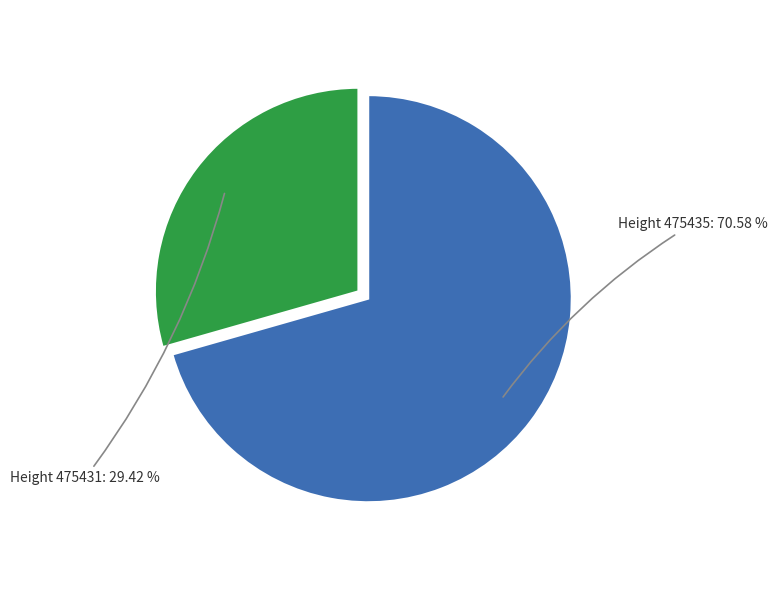

Is there a majority slice in this chart?

Yes